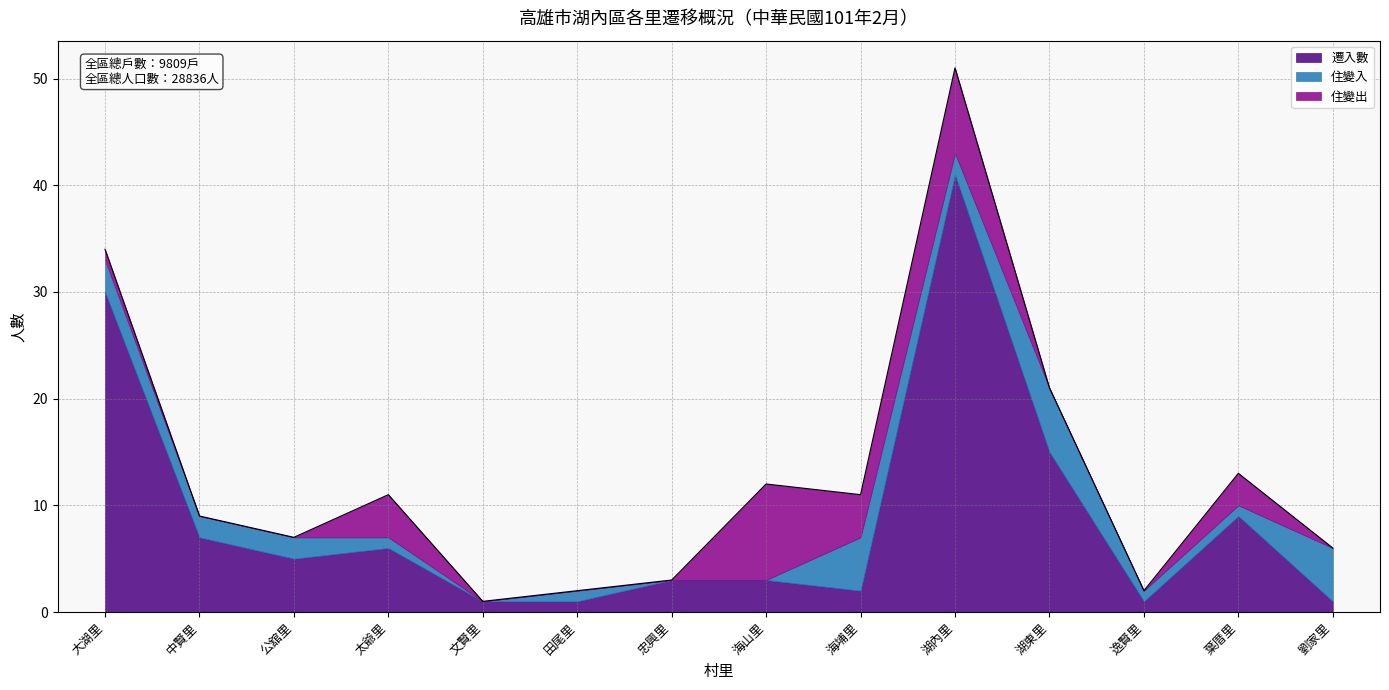

Reading left to right, transcribe all the data shown in this chart.

遷入數: 30	7	5	6	1	1	3	3	2	41	15	1	9	1
住變入: 3	2	2	1	0	1	0	0	5	2	6	1	1	5
住變出: 1	0	0	4	0	0	0	9	4	8	0	0	3	0